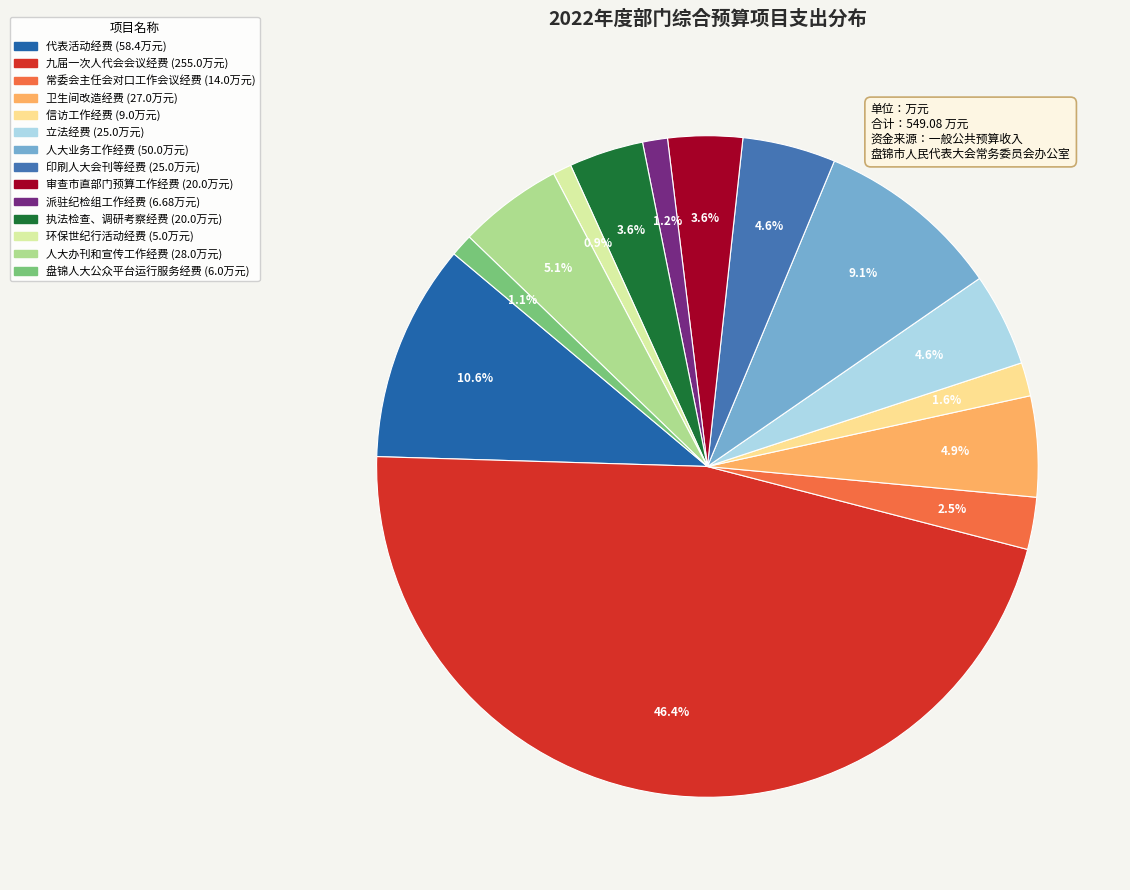

To the nearest percent, what is the average slice percentage?

7%